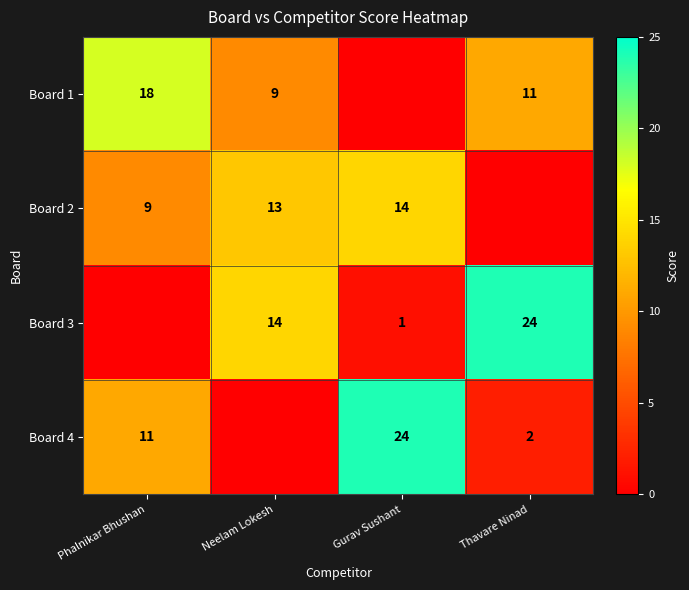

The Board 1 series shows 16 at Thavare Ninad. True or false?

False